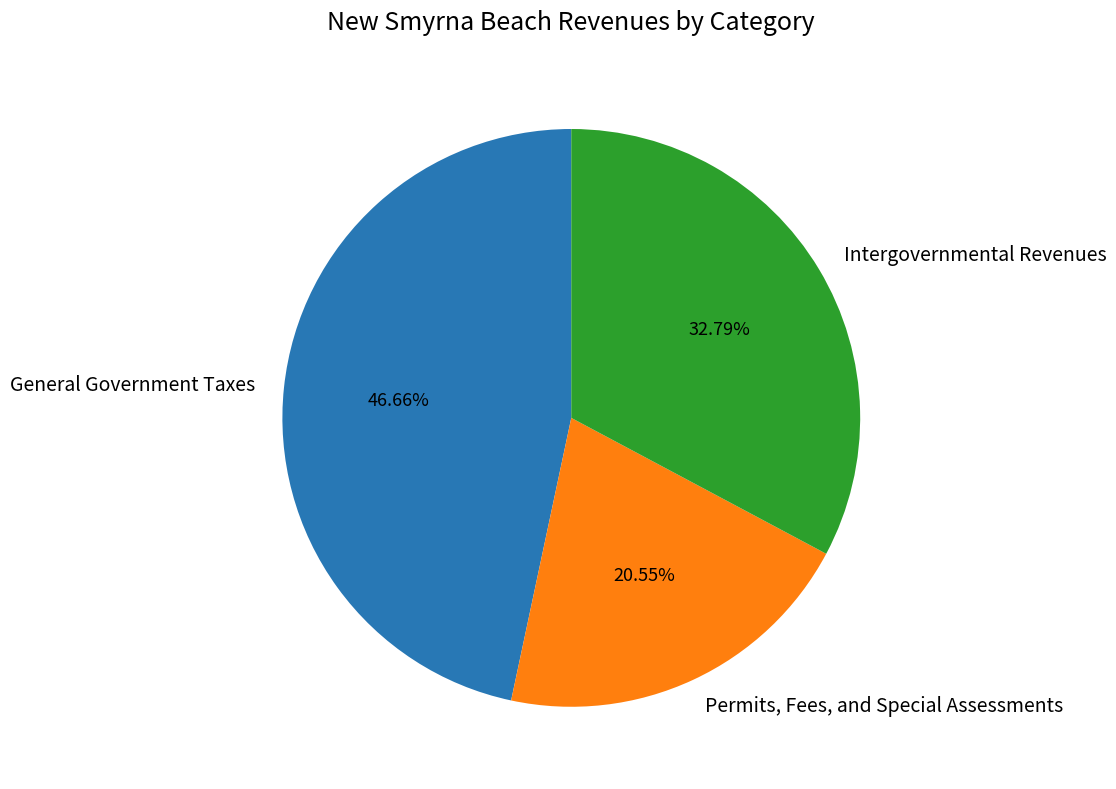

How much of the chart is everything except General Government Taxes?

53.3%